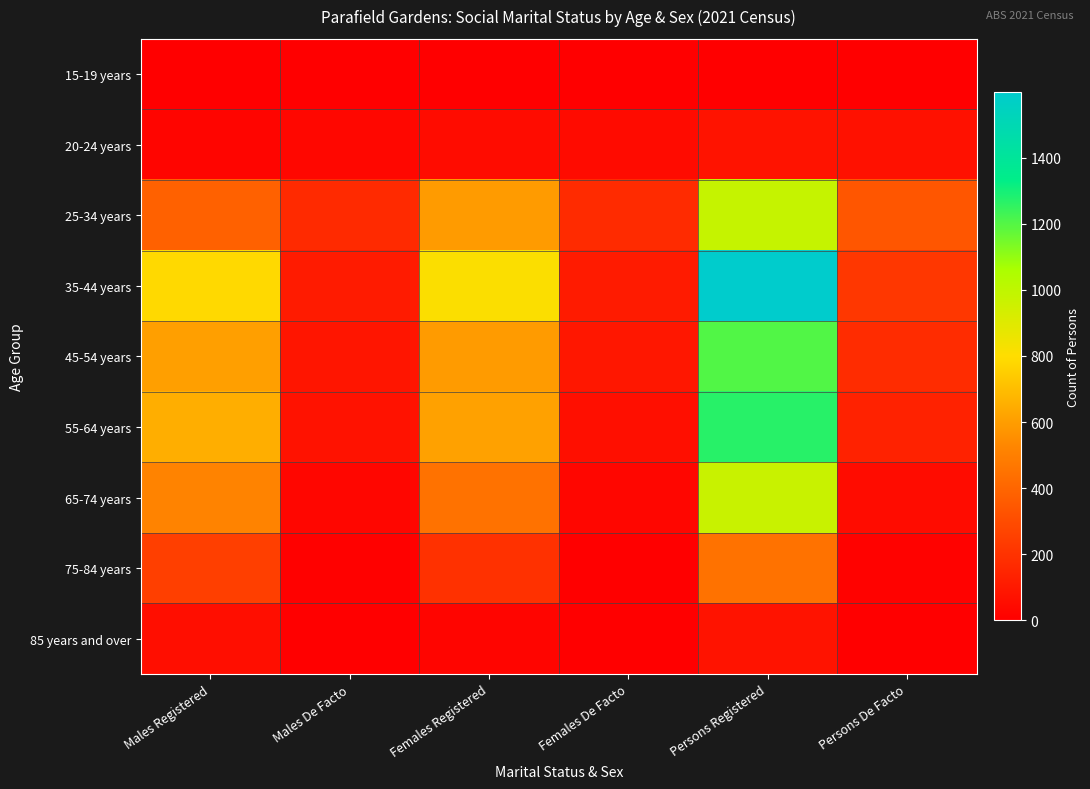

Which category has the lowest value across all series?

Males Registered